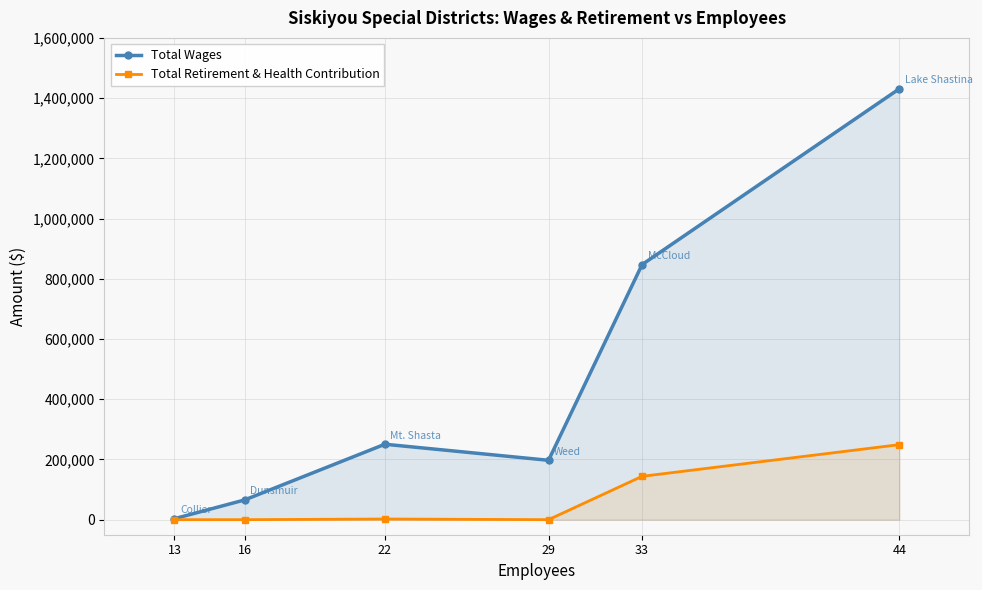

In Total Wages, how many points are higher than both neighbors (excluding endpoints)?

1